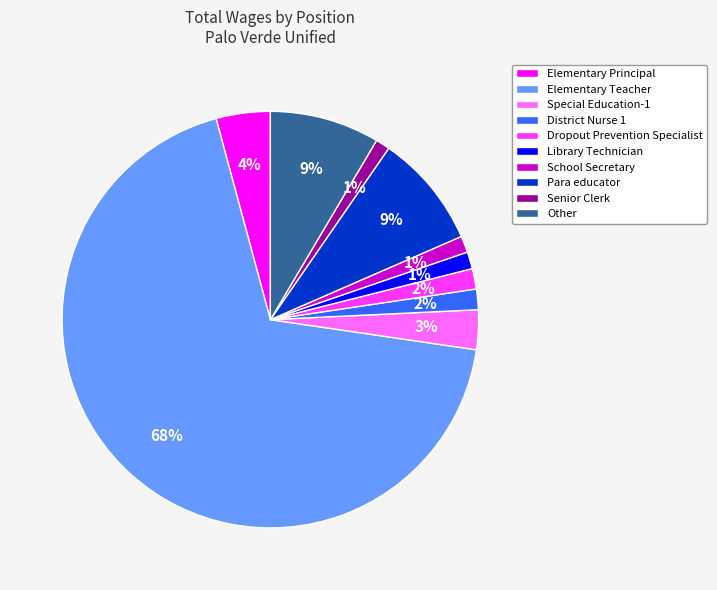

Which category has the biggest portion of the pie?

Elementary Teacher